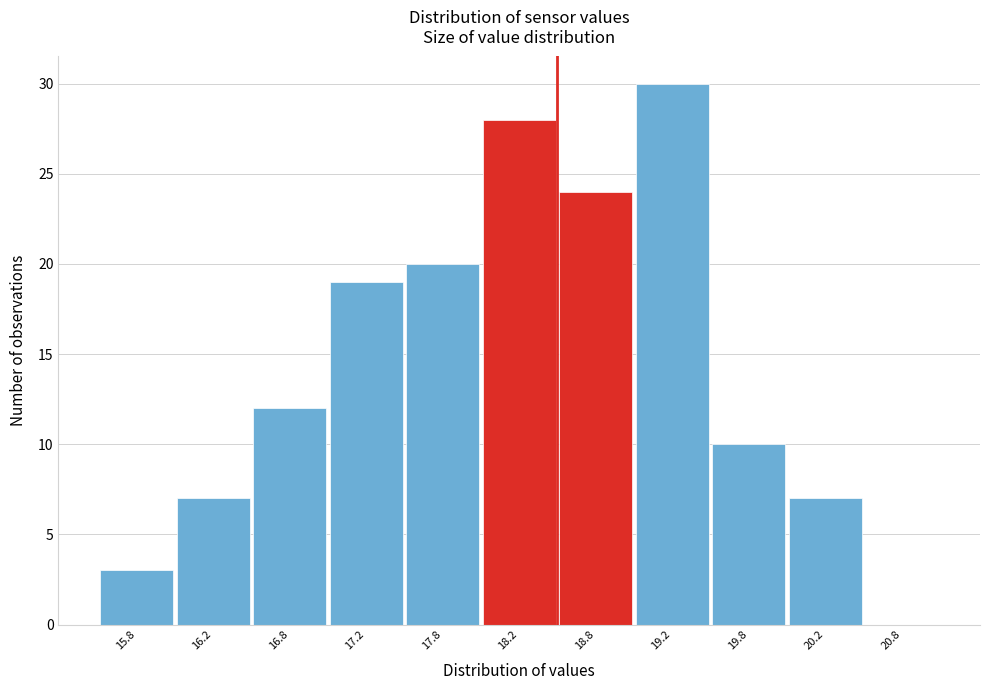

Reading left to right, list every bar in this chart as the range it spans on the x-axis followed by its height. The values are not printed on the chart, so give them approximately, as read against the axis.

15.5 to 16.0: 3
16.0 to 16.5: 7
16.5 to 17.0: 12
17.0 to 17.5: 19
17.5 to 18.0: 20
18.0 to 18.5: 28
18.5 to 19.0: 24
19.0 to 19.5: 30
19.5 to 20.0: 10
20.0 to 20.5: 7
20.5 to 21.0: 0